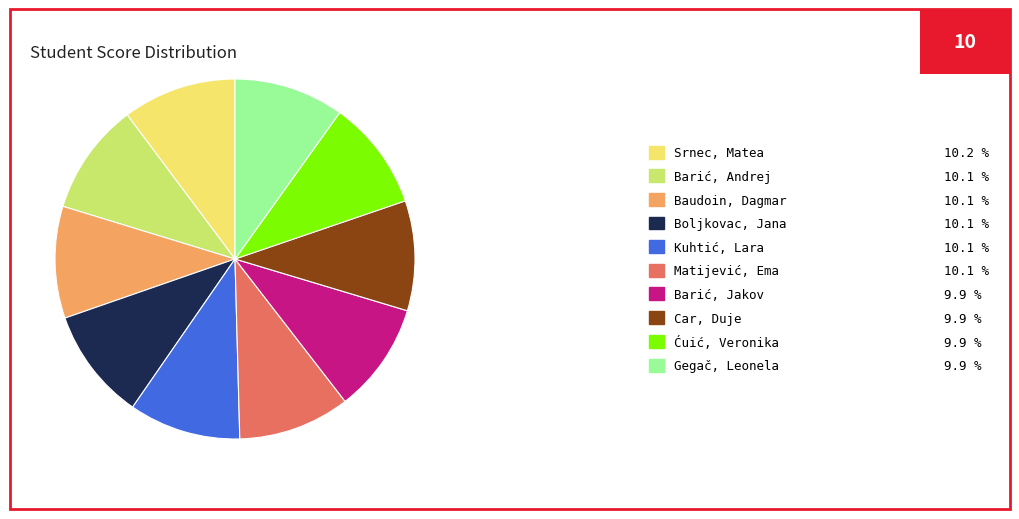

Do Barić, Jakov 9.9 % and Kuhtić, Lara 10.1 % together represent more than half of the pie?

No